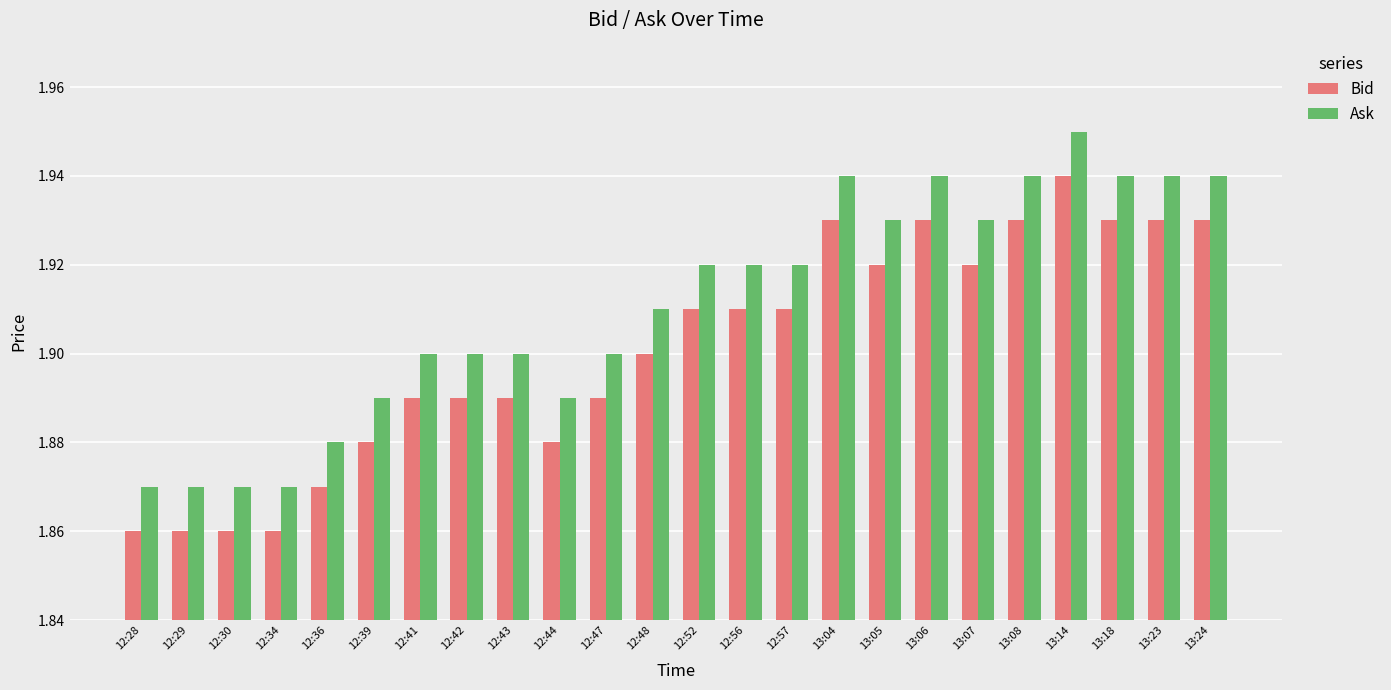

List the series in order of their peak value, lowest first.

Bid, Ask